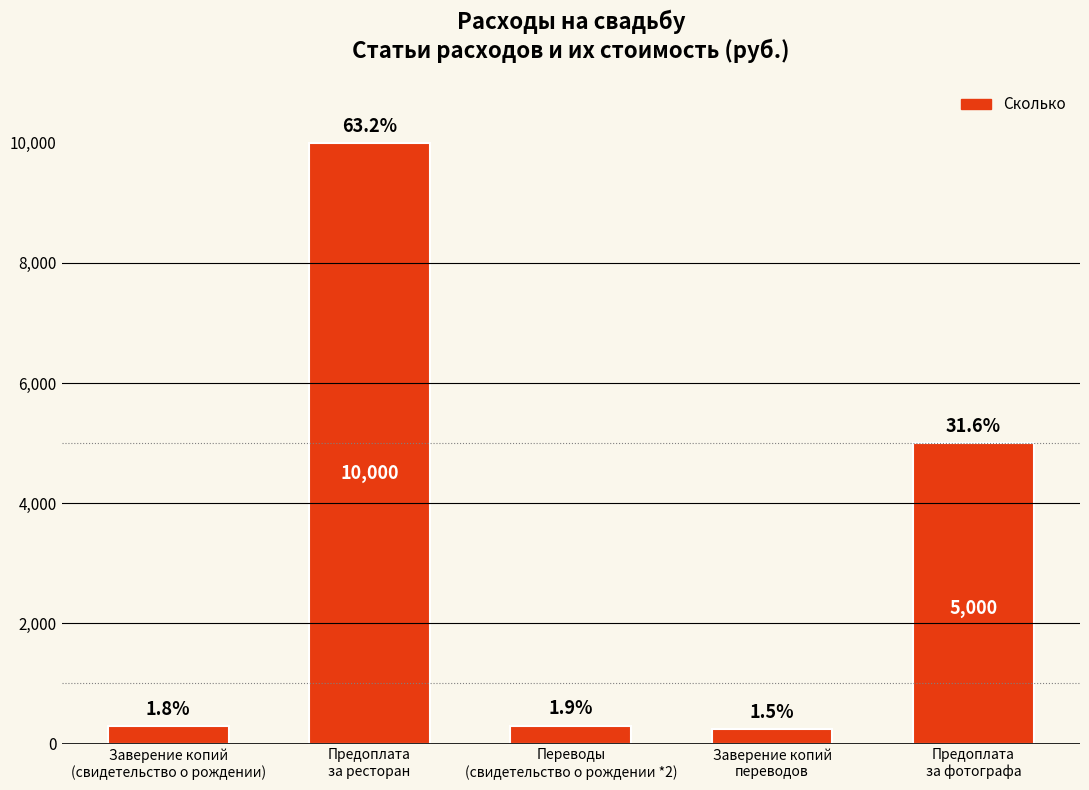

How many bars are there in total?

5